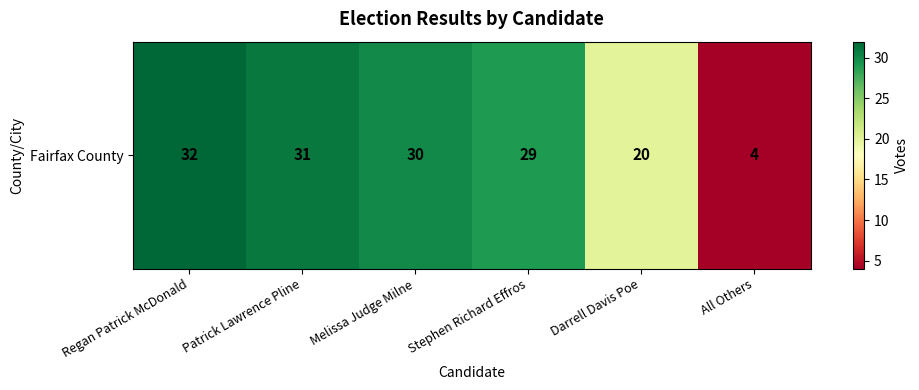

Reading right to left, extract all data points from this chart.

All Others=4	Darrell Davis Poe=20	Stephen Richard Effros=29	Melissa Judge Milne=30	Patrick Lawrence Pline=31	Regan Patrick McDonald=32